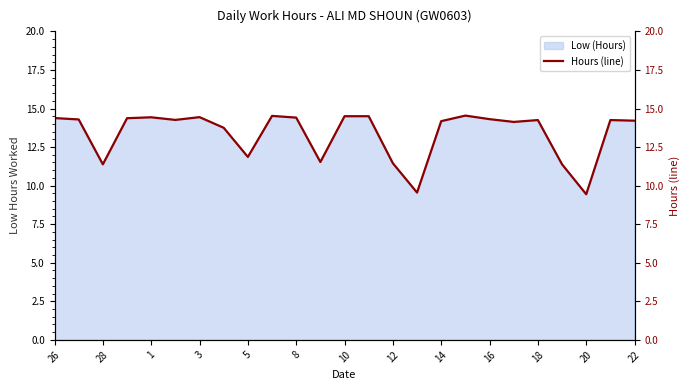

What is the difference between the maximum and second lowest values?

5.0